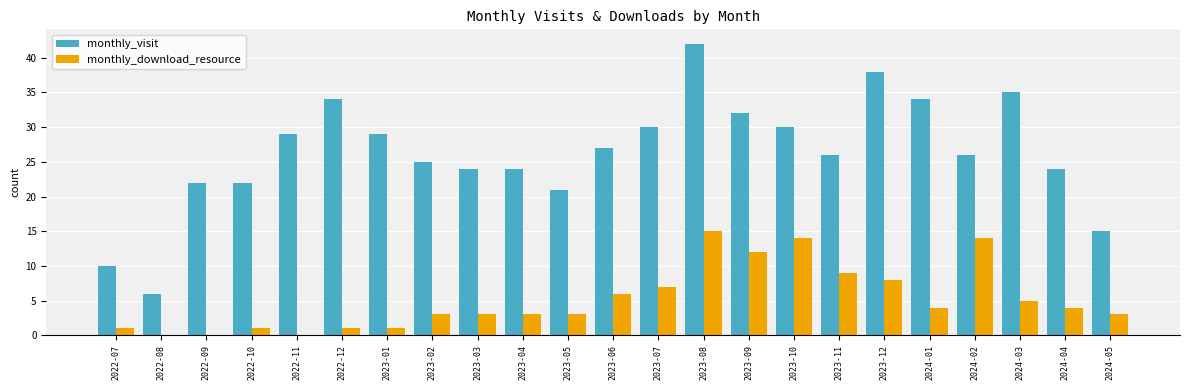

At which category is the sum across all series the highest?

2023-08